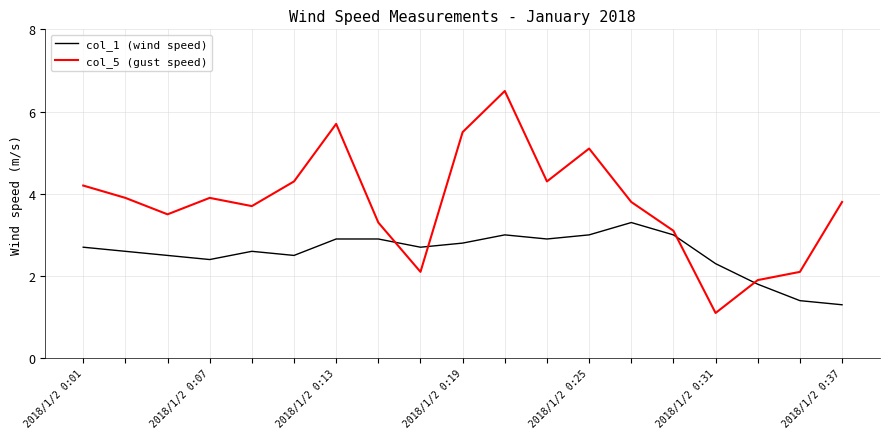

What is the sum of all col_5 (gust speed) values?

71.8